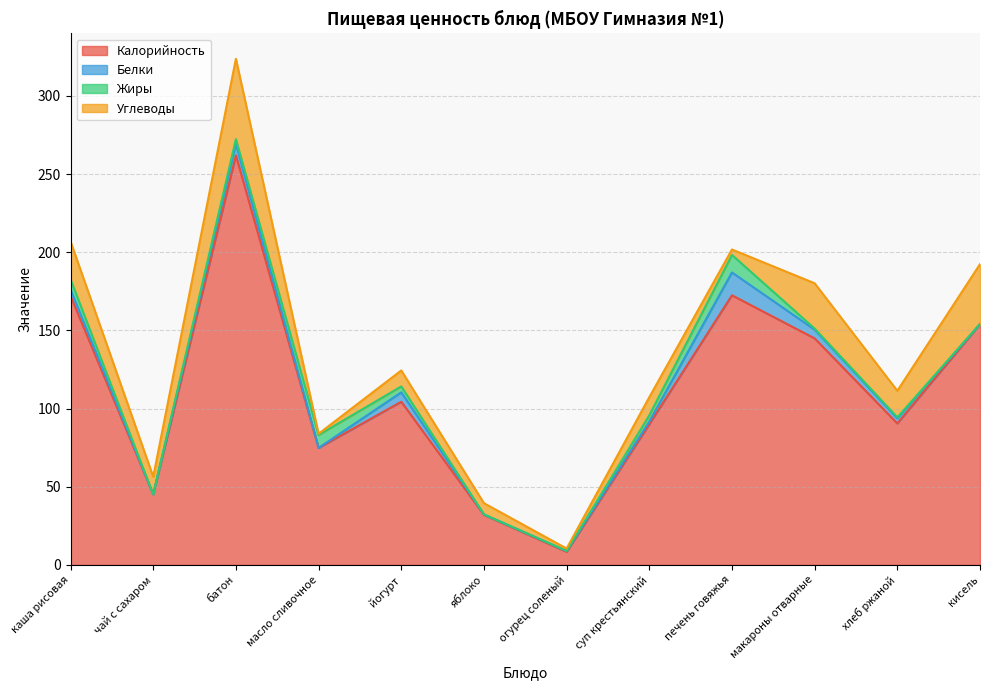

What are all the series names shown in the legend?

Калорийность, Белки, Жиры, Углеводы